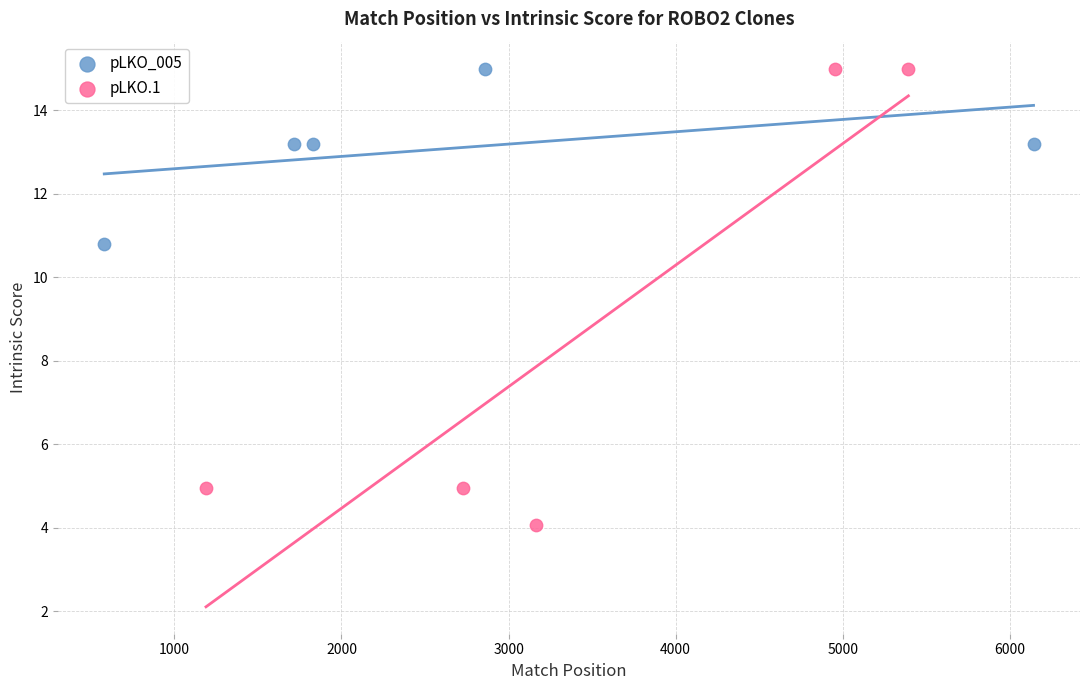

Which series contains the lowest Y value?

pLKO.1